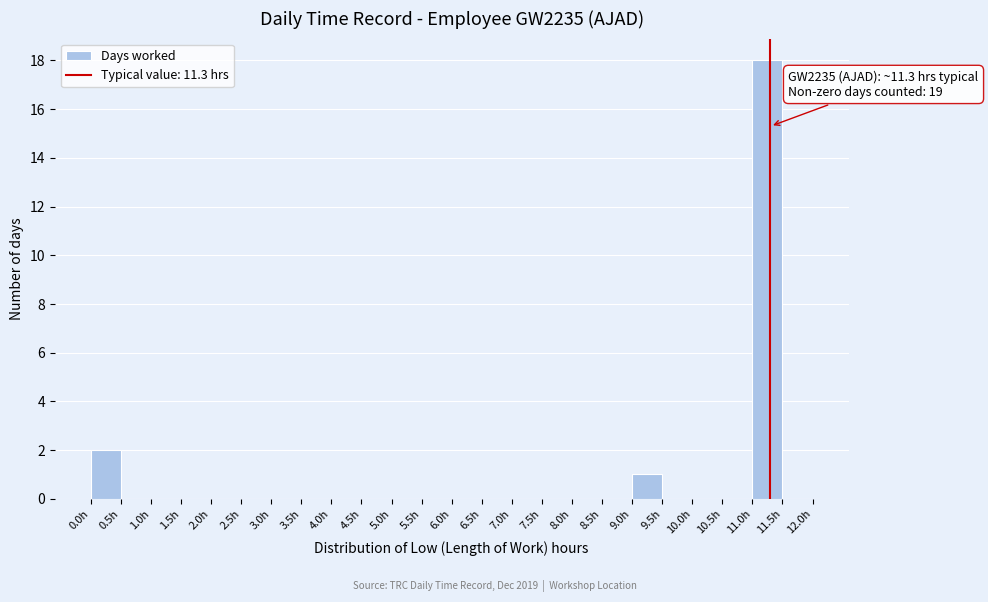

Which range on the x-axis has the tallest bar?

11.0 to 11.5